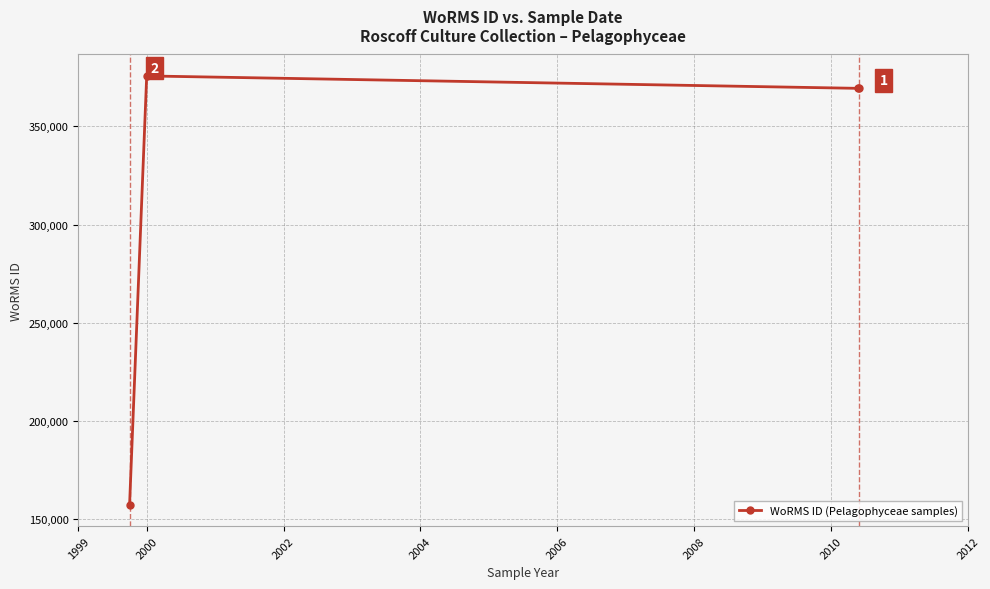

Count the number of categories in the chart.

4